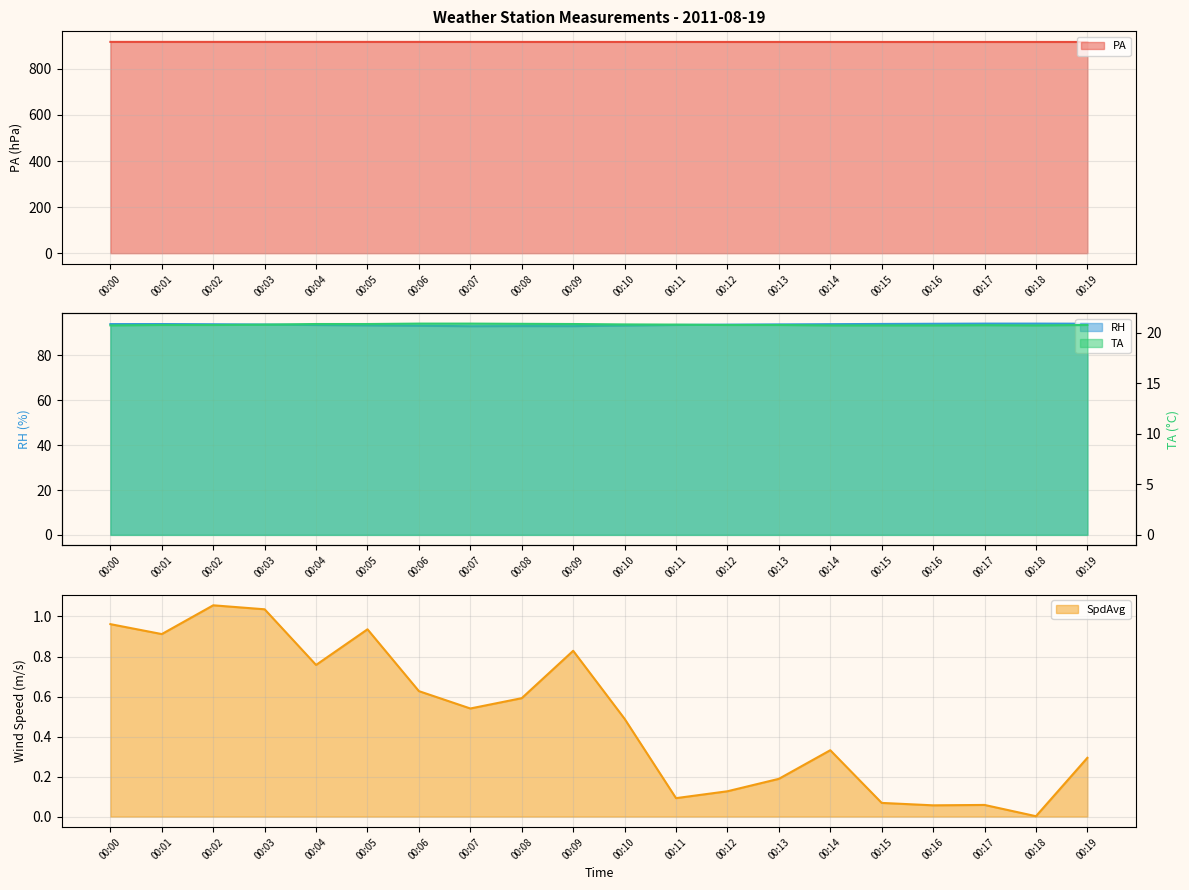

At 00:02, list the series in order from largest to smallest.

PA, RH, TA, SpdAvg